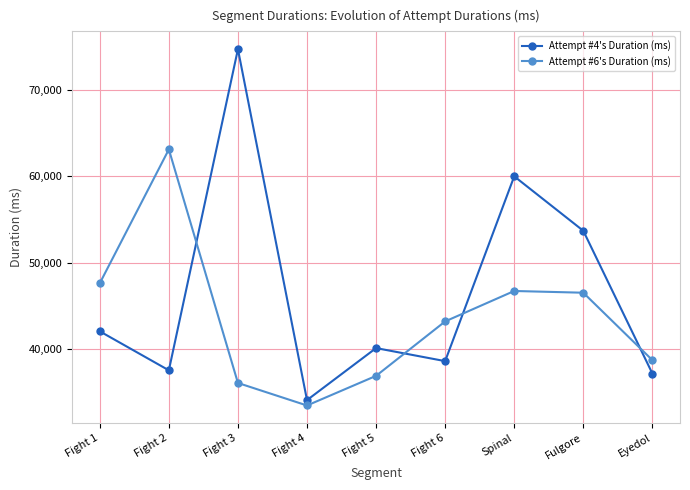

The value of Attempt #6's Duration (ms) at Fight 1 is 21596. True or false?

False